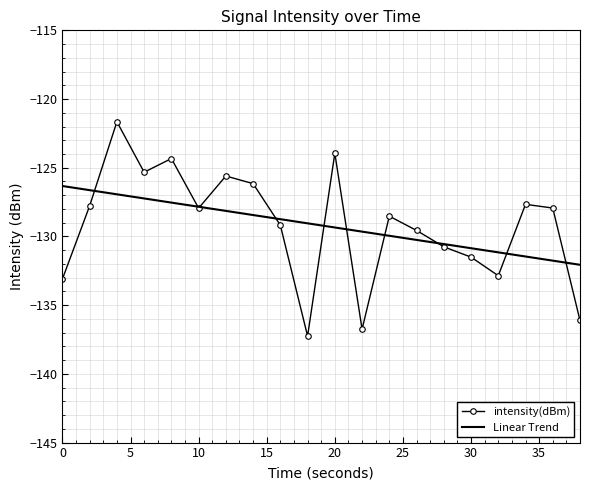

Rank the series by their maximum value, from highest to lowest.

intensity(dBm), Linear Trend